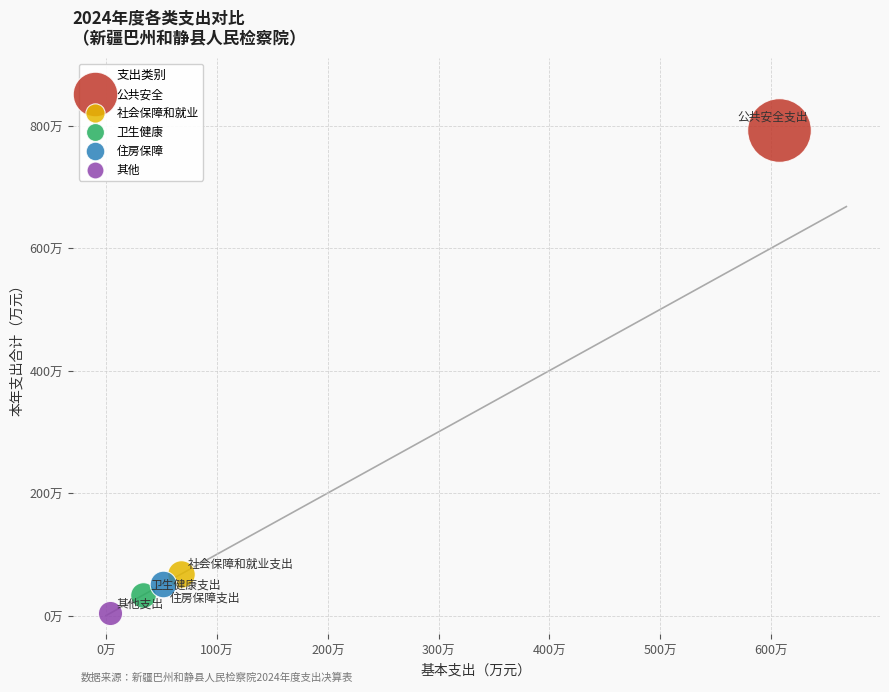

Which series contains the lowest Y value?

其他